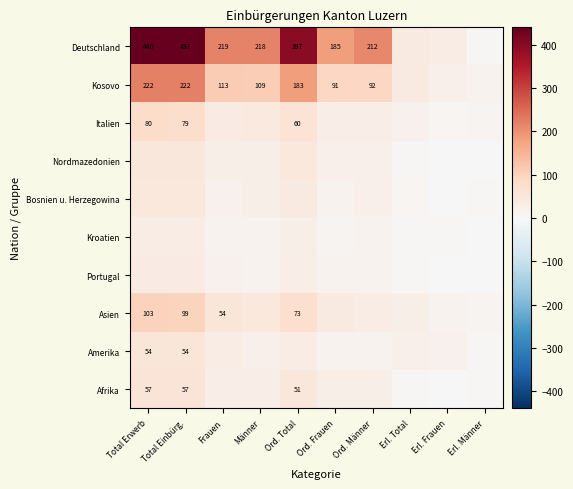

Which series changed the most between Ord. Männer and Erl. Frauen?

Deutschland